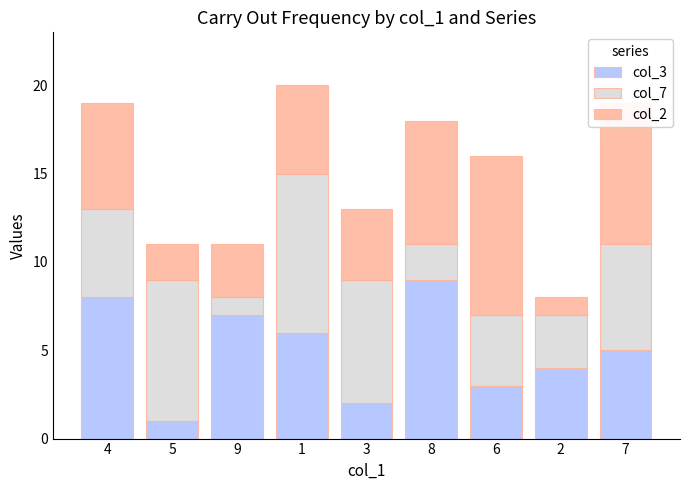

Rank the categories by col_3 value from highest to lowest.

8, 4, 9, 1, 7, 2, 6, 3, 5